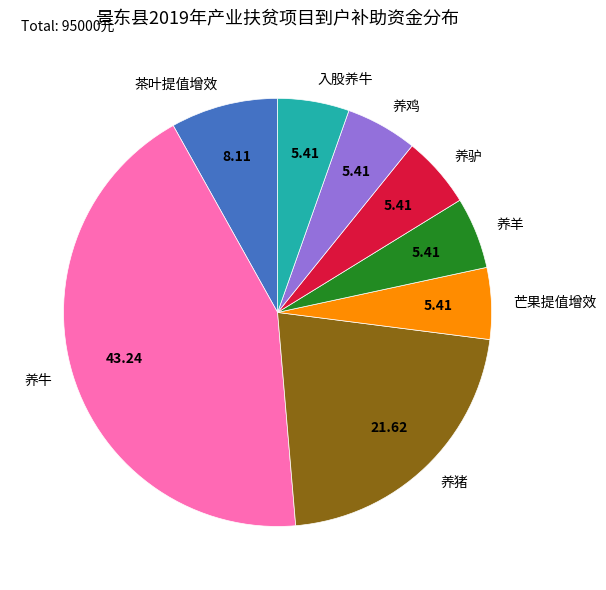

Is it true that 养鸡 is 15% of the pie?

False